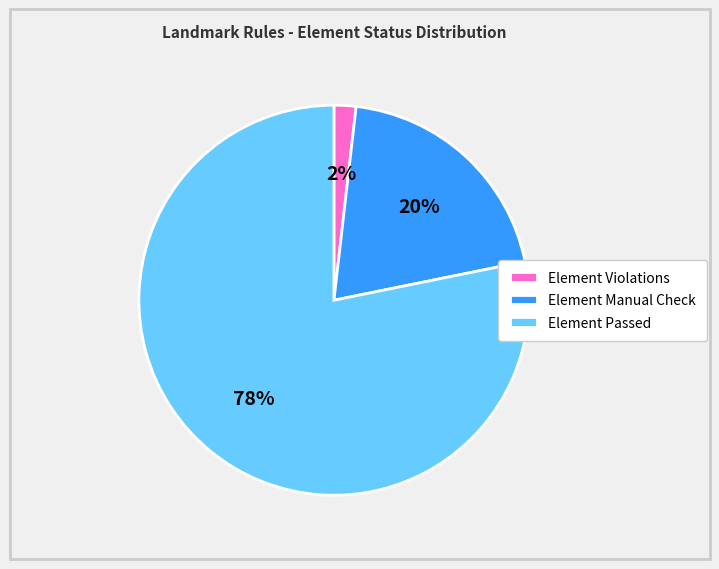

What is the ratio of the value at Element Passed to the value at Element Manual Check?

3.9